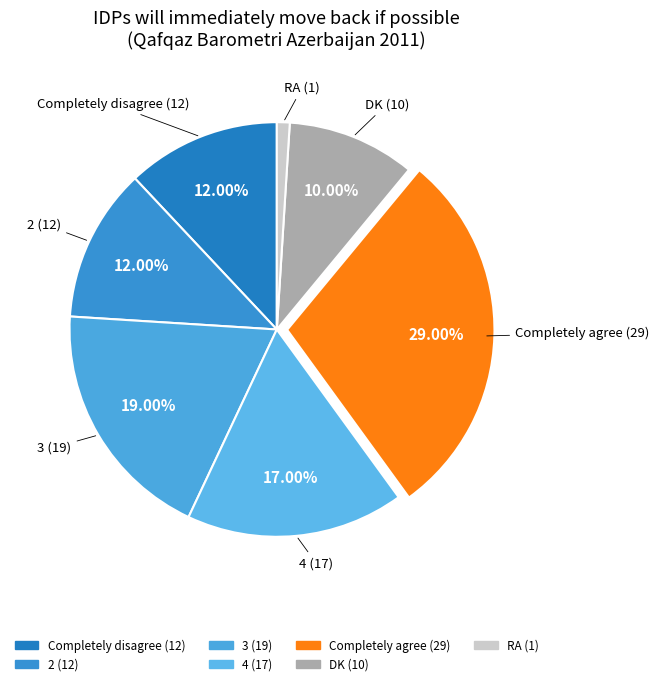

Is Completely disagree the majority of the pie?

No